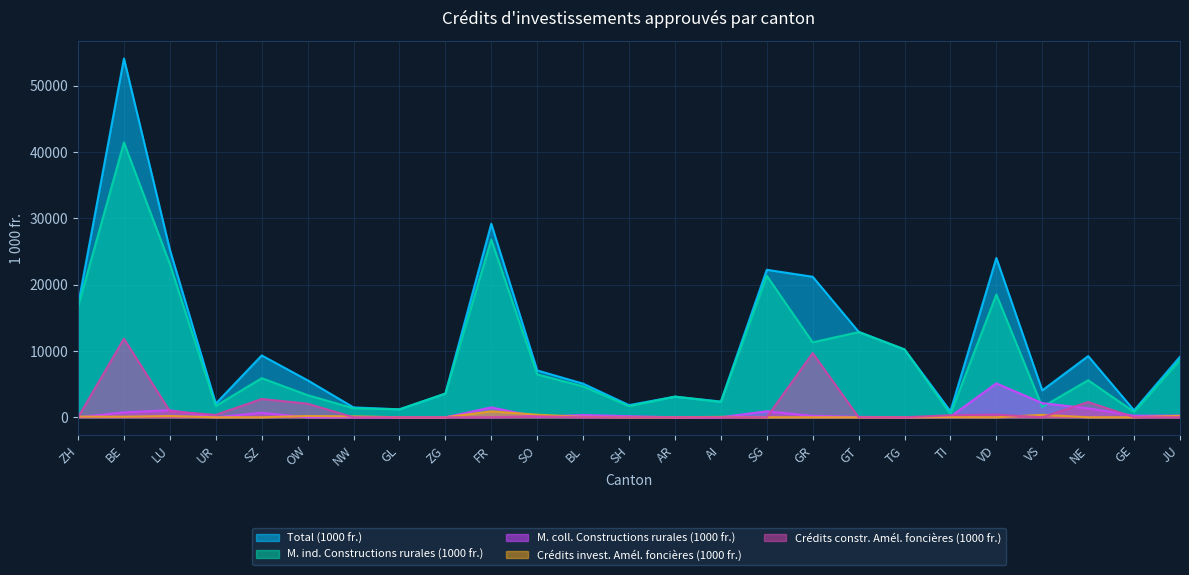

The M. ind. Constructions rurales (1000 fr.) series shows 18503.0 at VD. True or false?

True